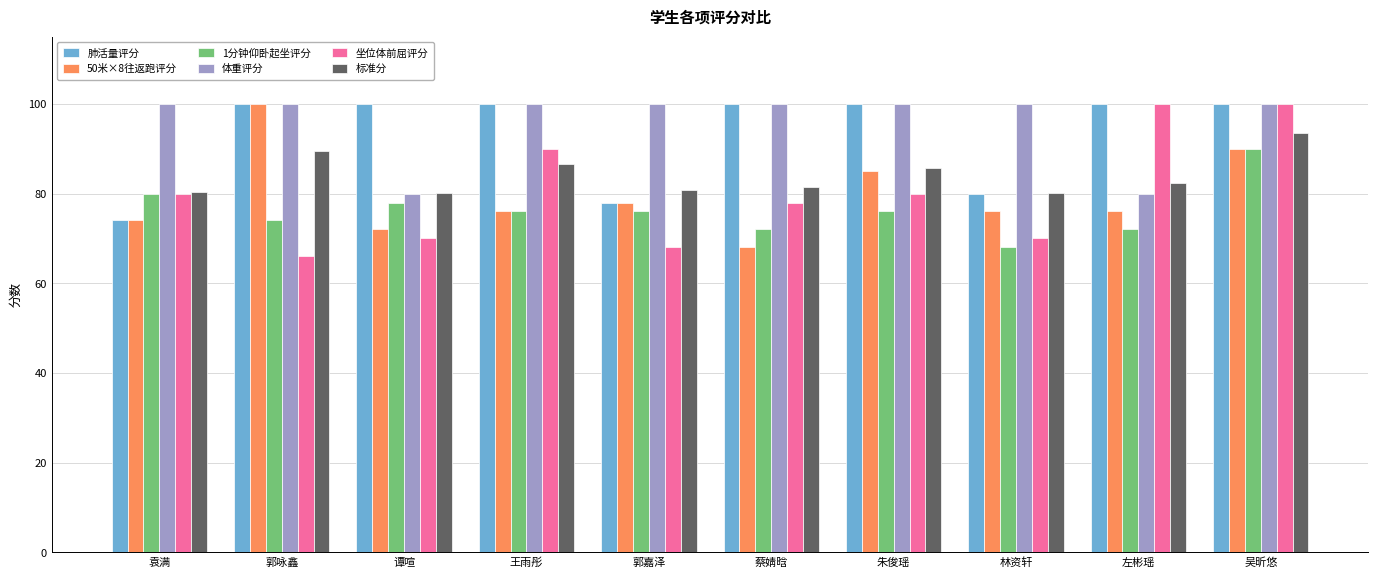

At which label does 1分钟仰卧起坐评分 first exceed 76?

袁满